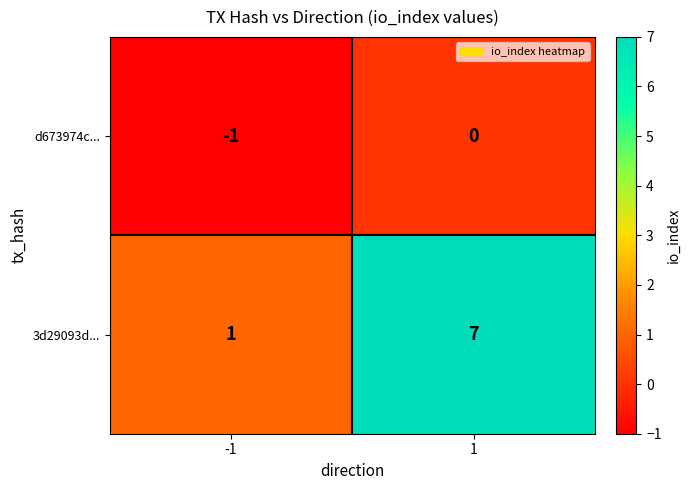

What is the sum of the 3d29093d... values at 1 and -1?

8